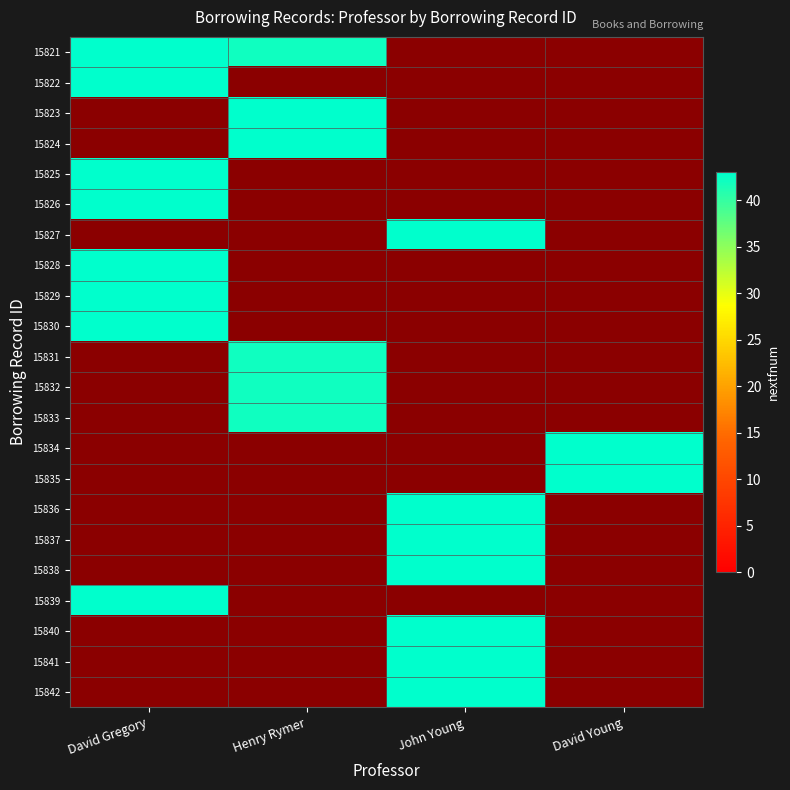

What is the spread (max minus min) of values at David Gregory?

1